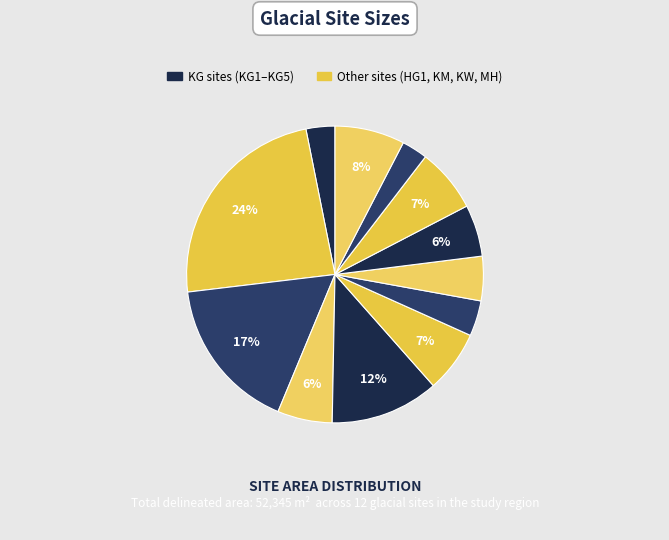

How many segments does this pie chart have?

12